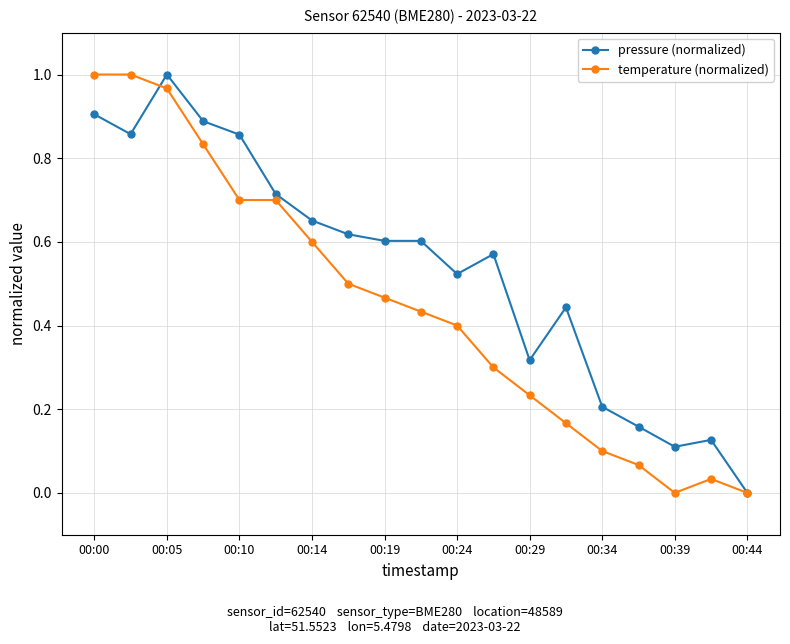

Which series has the largest total across all categories?

pressure (normalized)